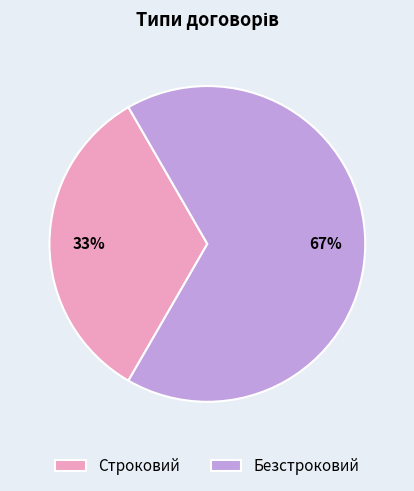

How many slices are in this pie chart?

2